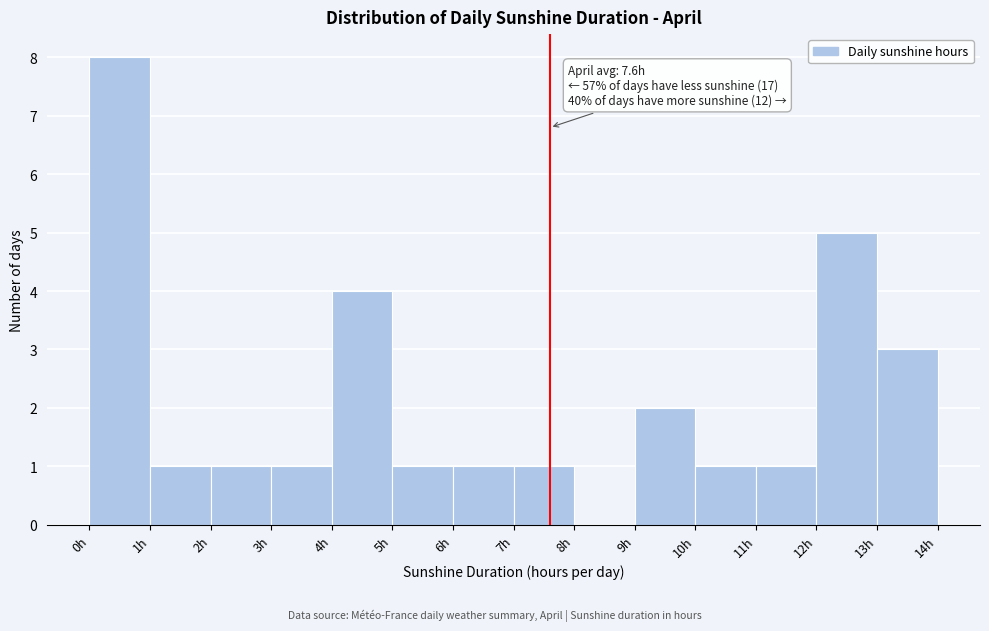

Over which range of the x-axis is the bar tallest?

0 to 1